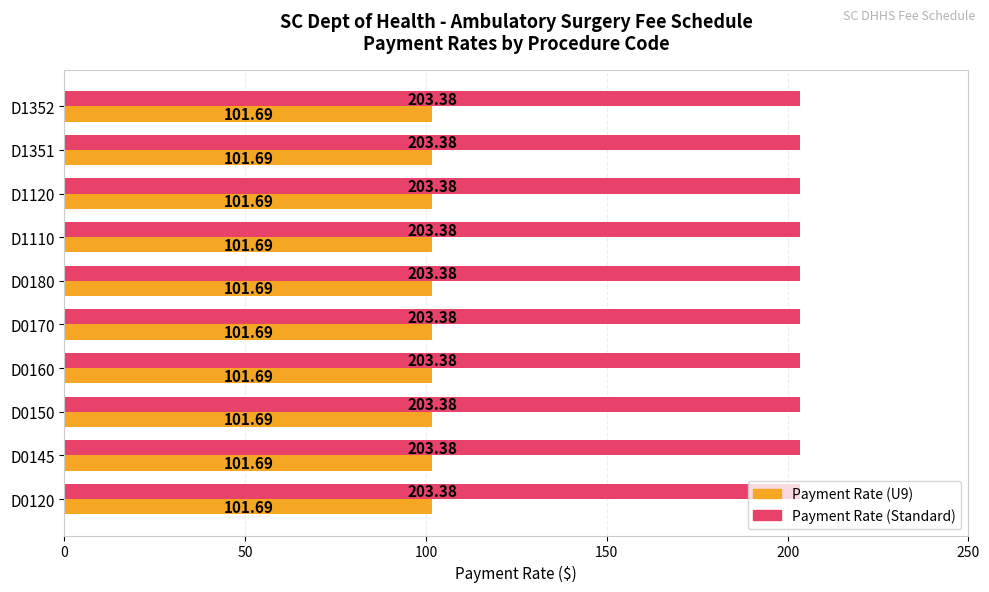

What is the difference between the highest and lowest values at D1352?

101.7